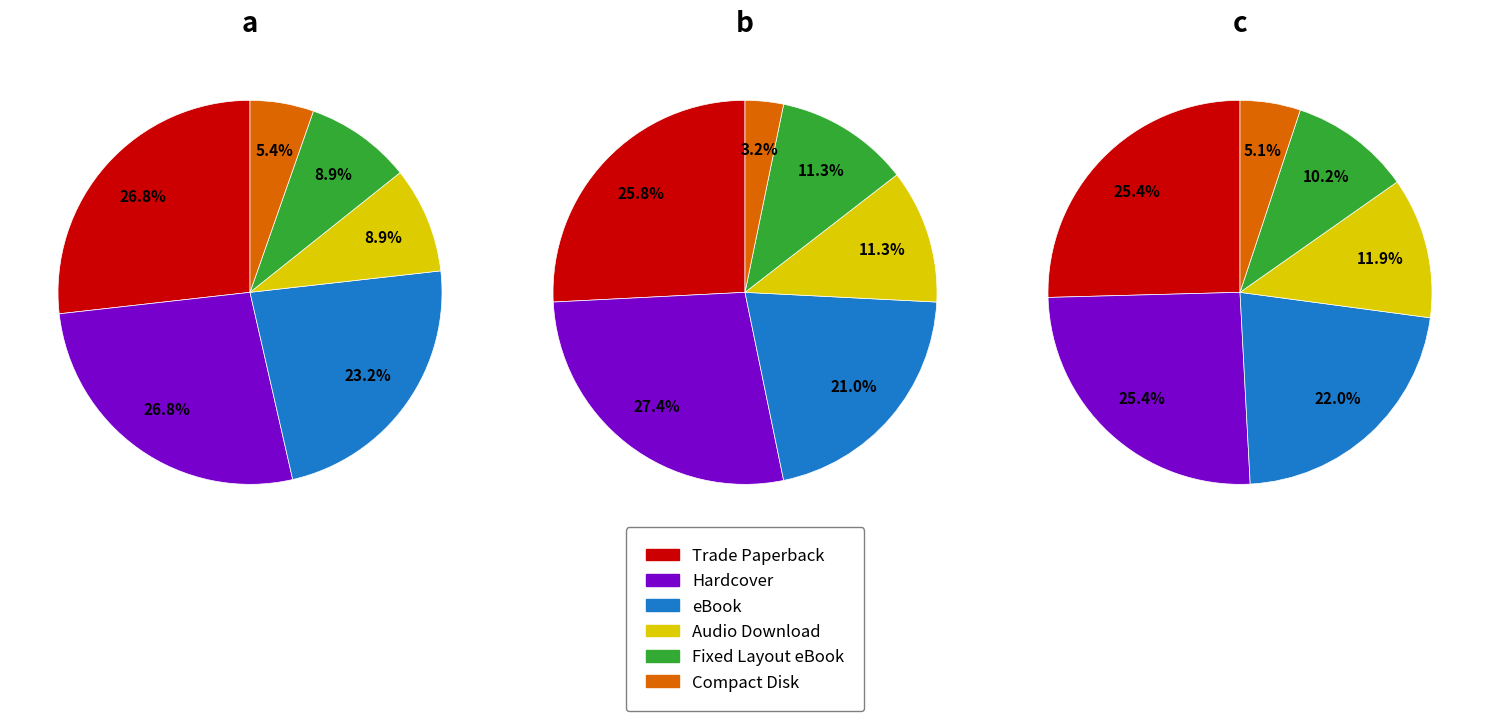

How many segments does this pie chart have?

6